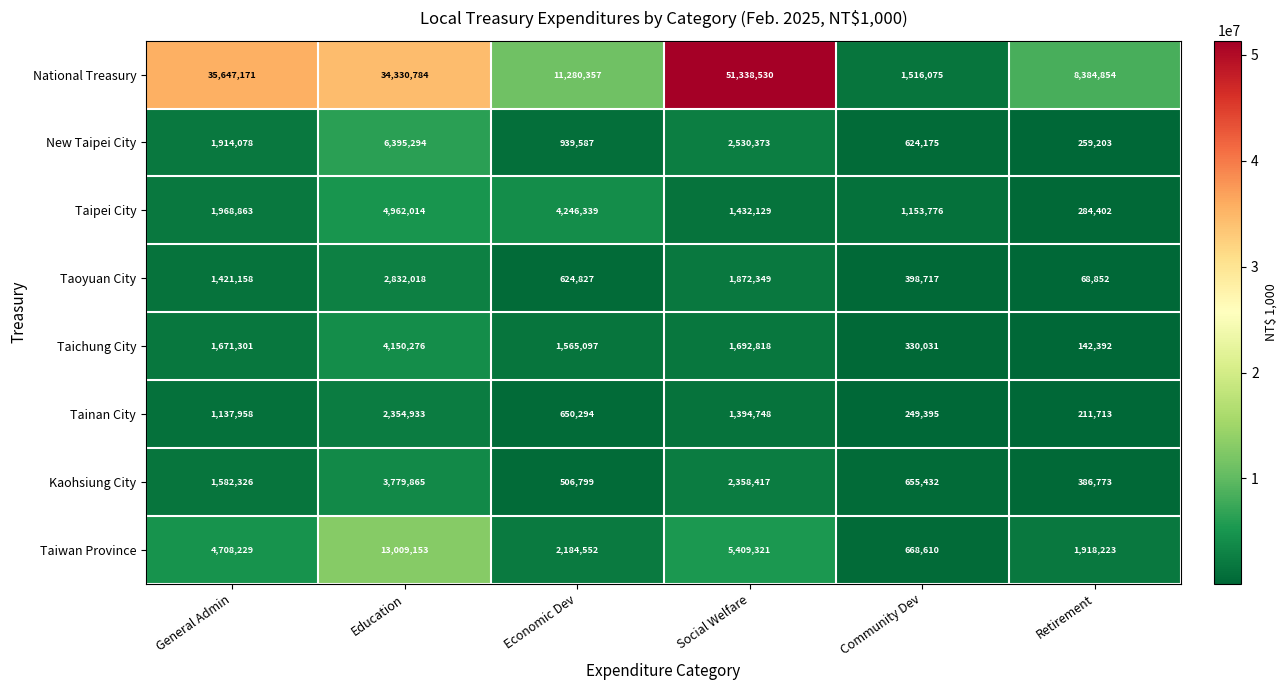

At how many categories does at least one series exceed 29955851?

3